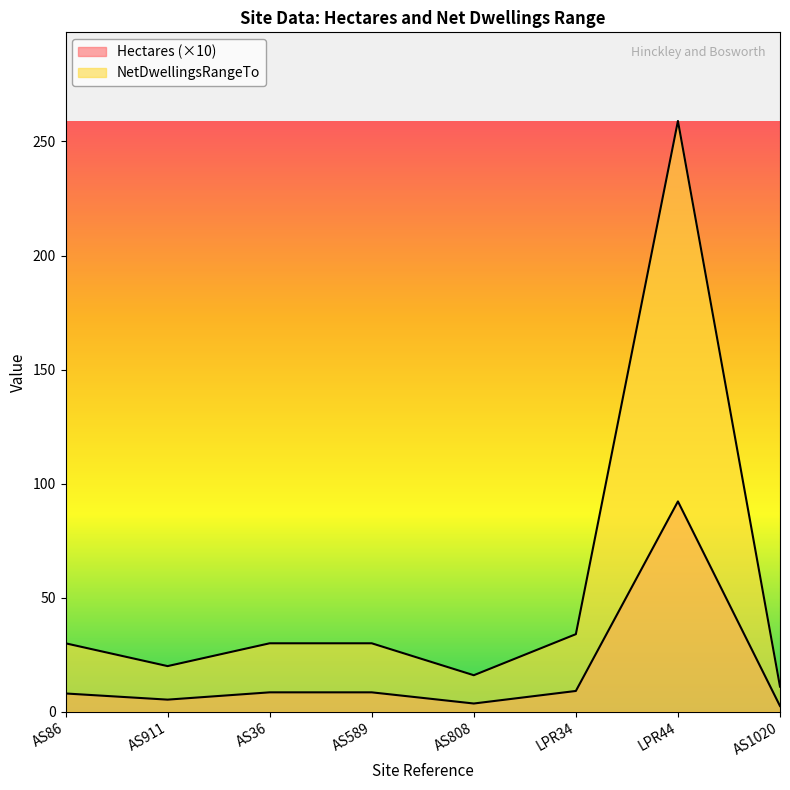

True or false: Hectares and NetDwellingsRangeTo cross at least once.

False